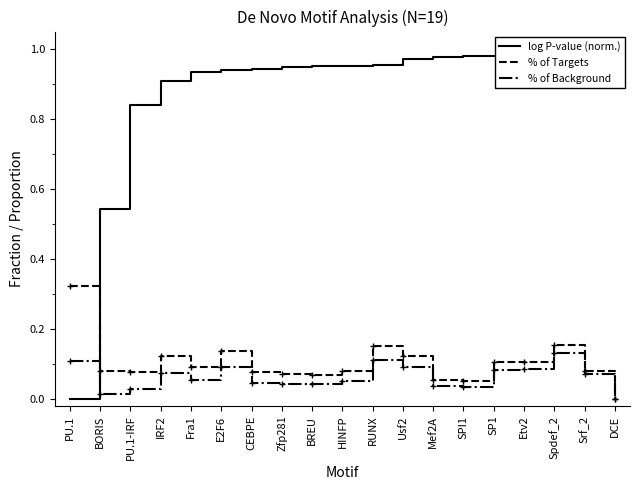

What is the difference between the maximum and minimum values in the % of Targets series?

0.3